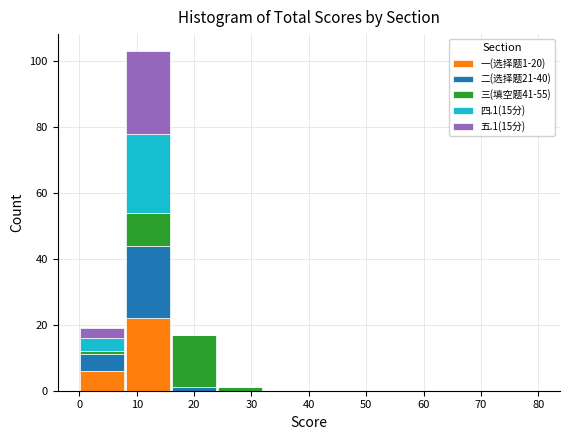

Which range on the x-axis has the tallest stacked bar (by total height)?

8 to 16